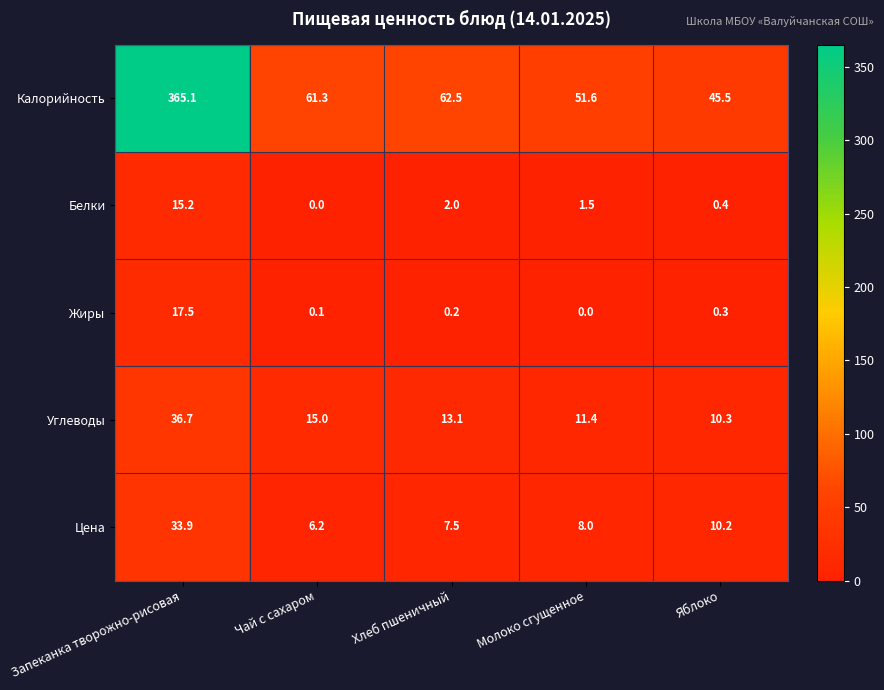

Rank the series at Запеканка творожно-рисовая from highest to lowest value.

Калорийность, Углеводы, Цена, Жиры, Белки